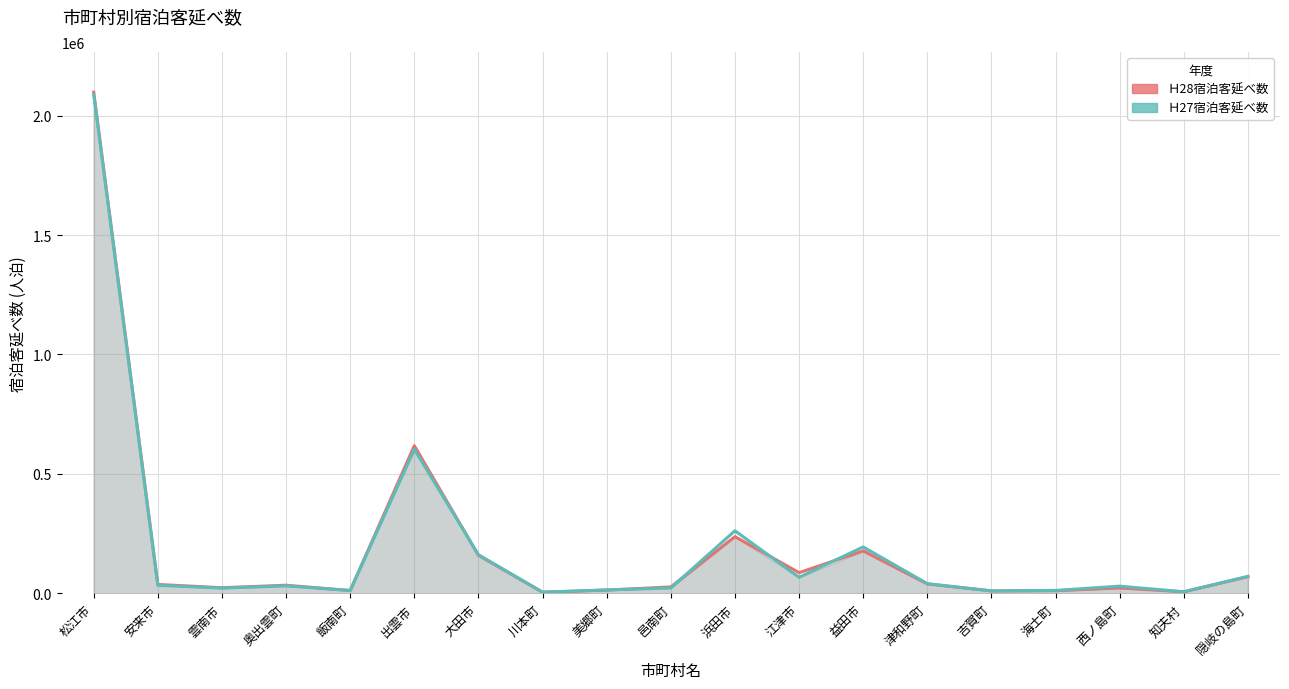

What is the sum of all Ｈ27宿泊客延べ数 values?

3687227